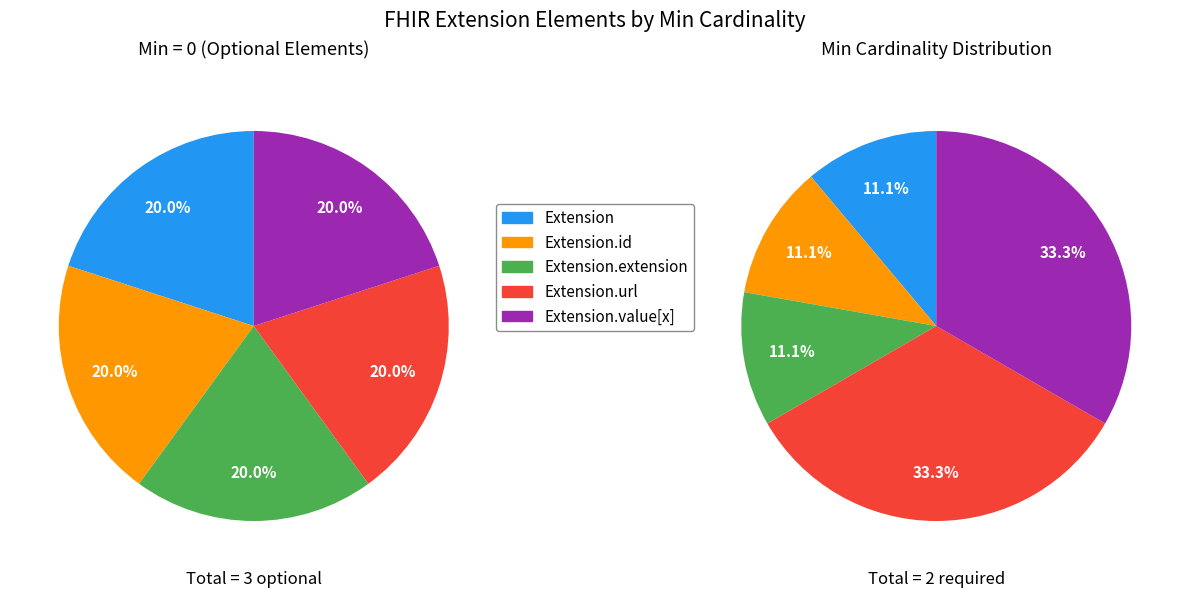

How many segments does this pie chart have?

5